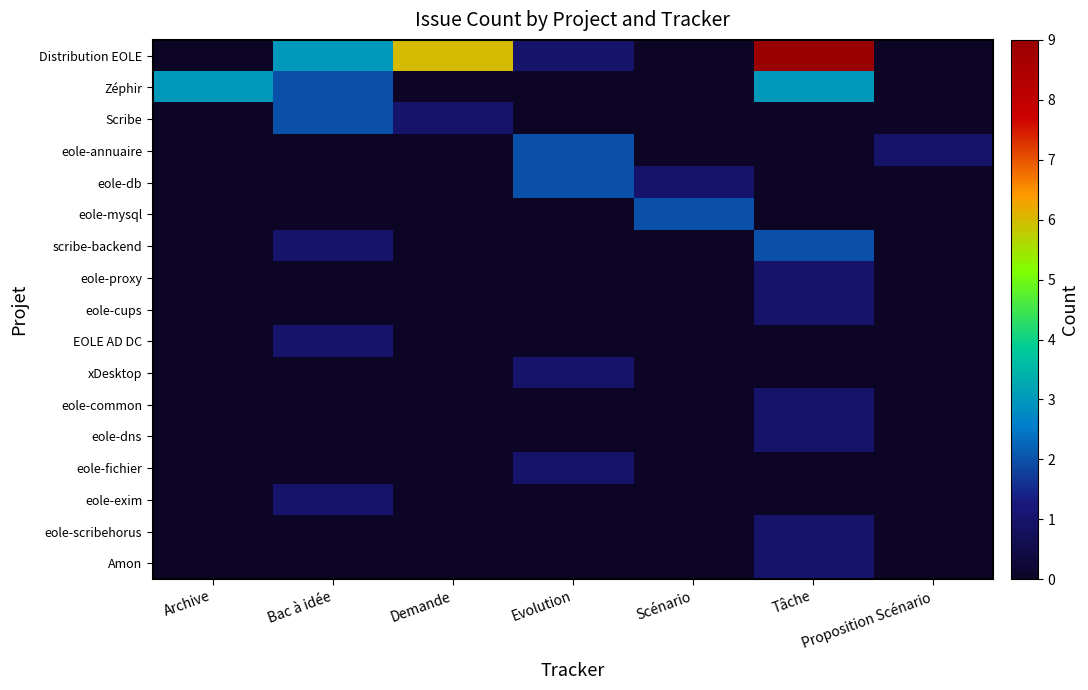

At which category is the sum across all series the highest?

Tâche